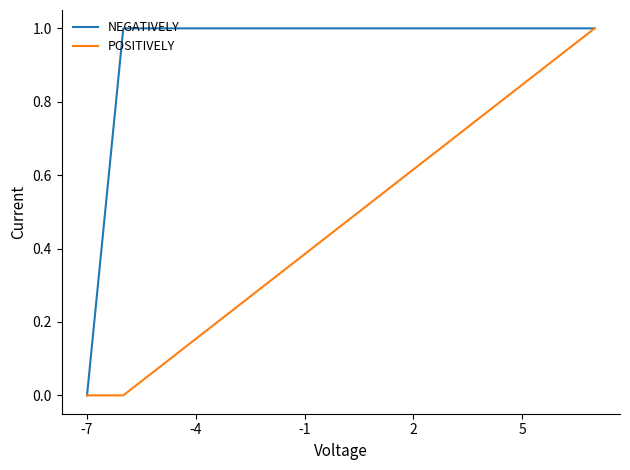

Does the chart have visible grid lines?

No